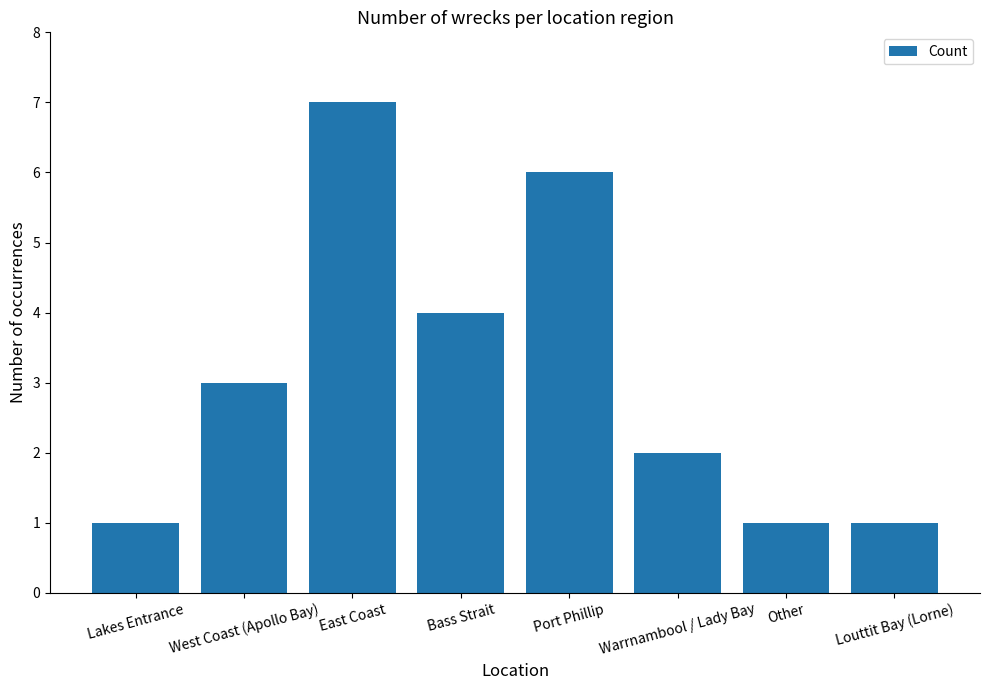

What is the sum of the values at West Coast (Apollo Bay) and East Coast?

10